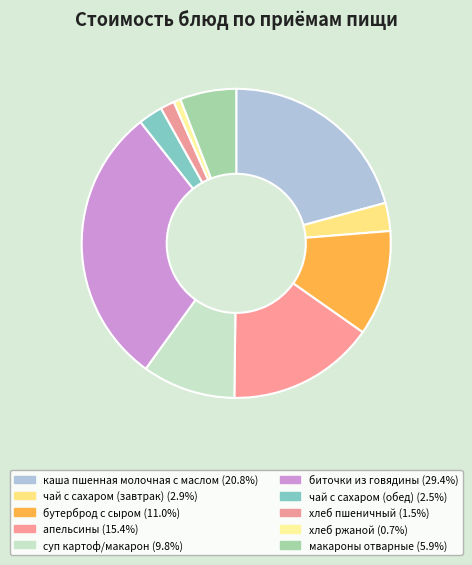

Does биточки из говядины represent more than half of the total?

No